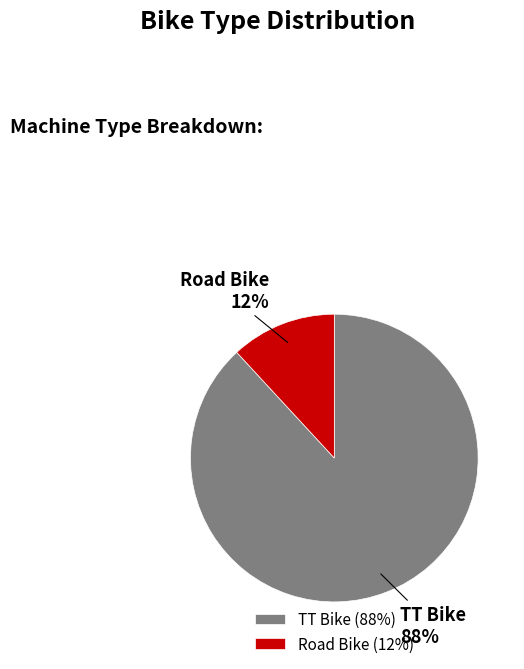

What percentage is the TT Bike slice, to the nearest percent?

88%